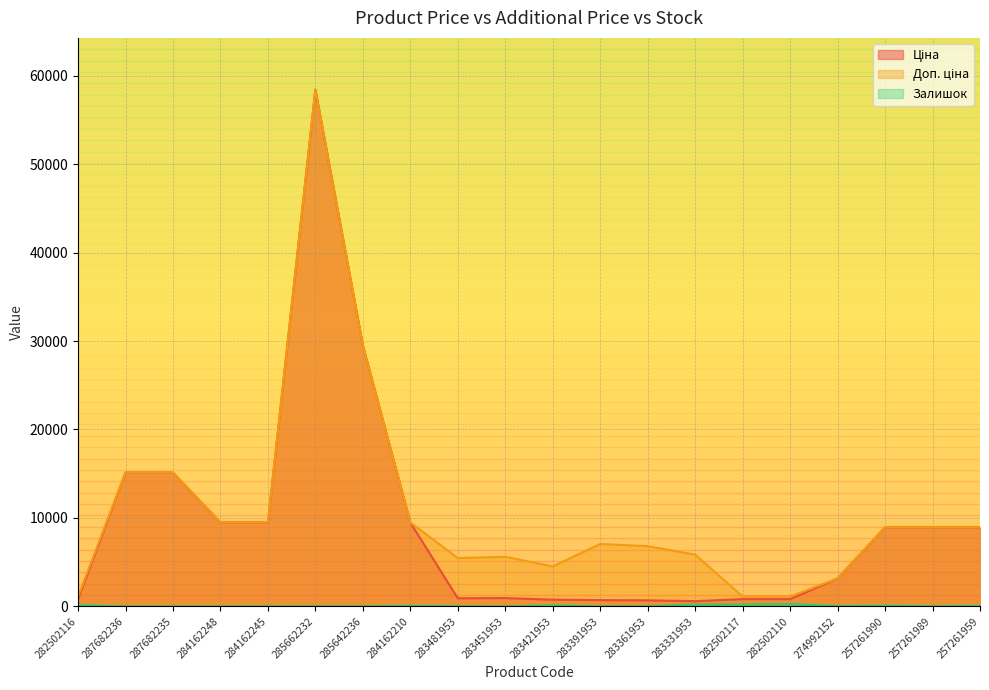

Rank the series by their maximum value, from lowest to highest.

Залишок, Ціна, Доп. ціна